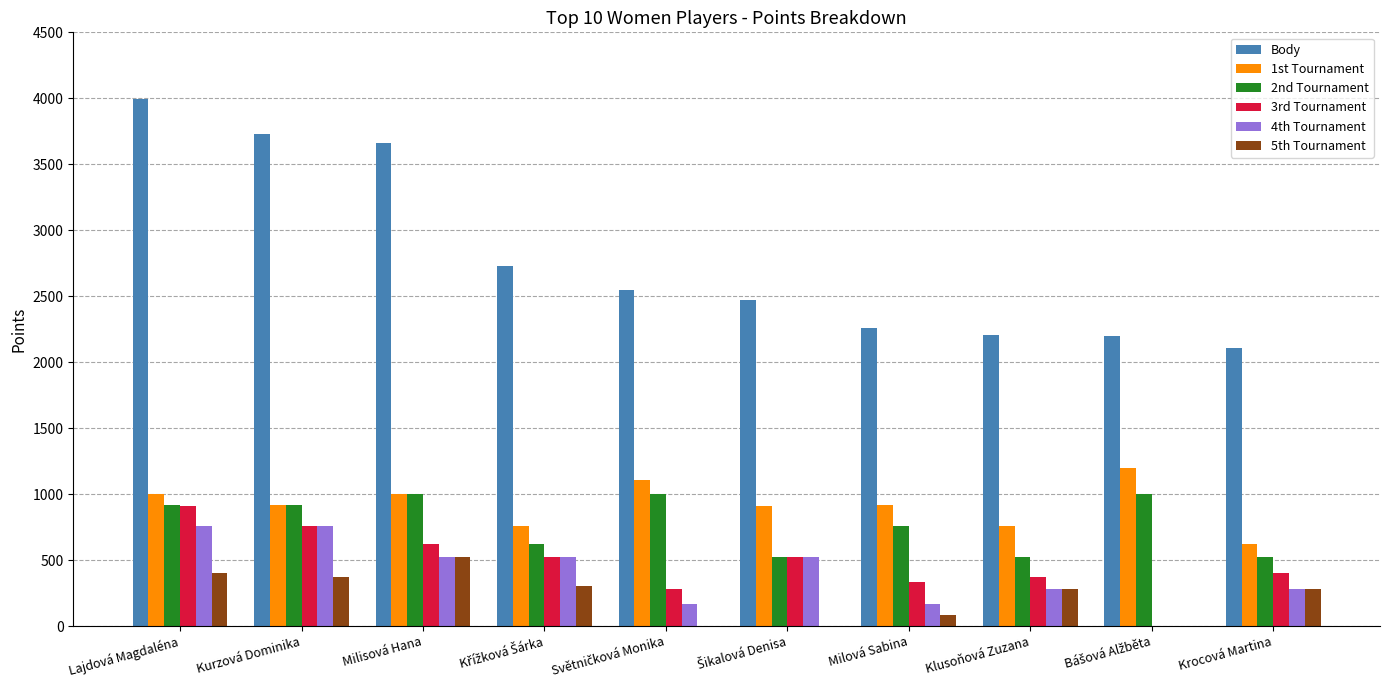

How many groups of bars are there?

10